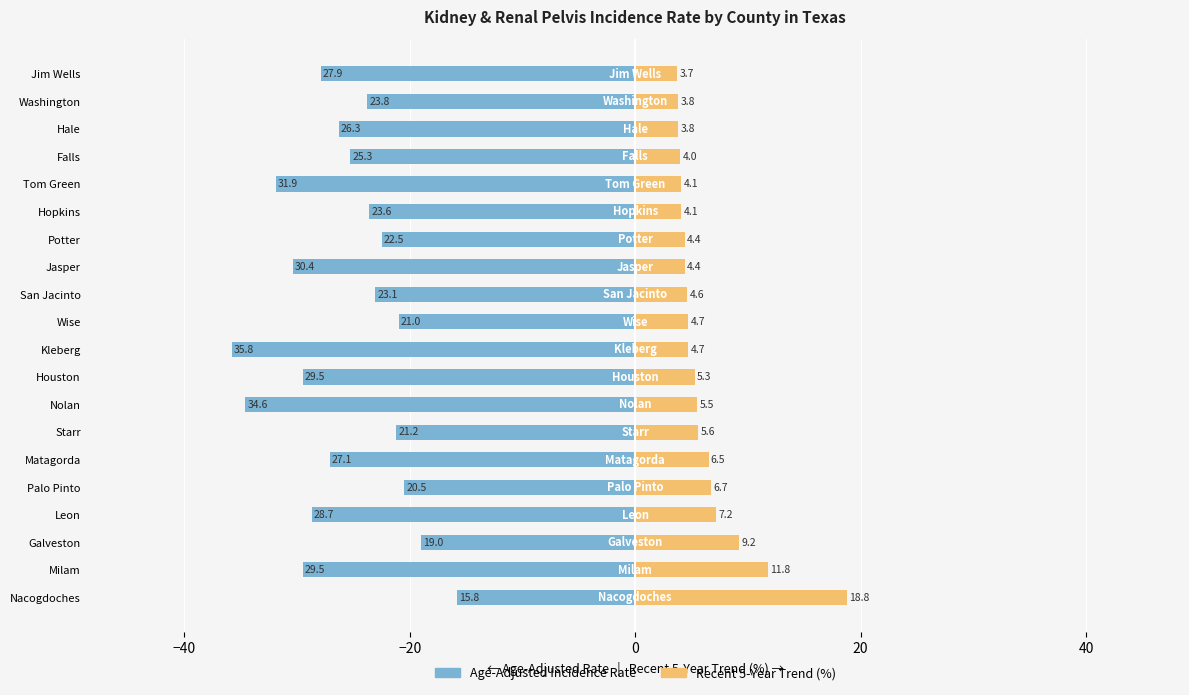

Which series has the largest total across all categories?

Recent 5-Year Trend (%)